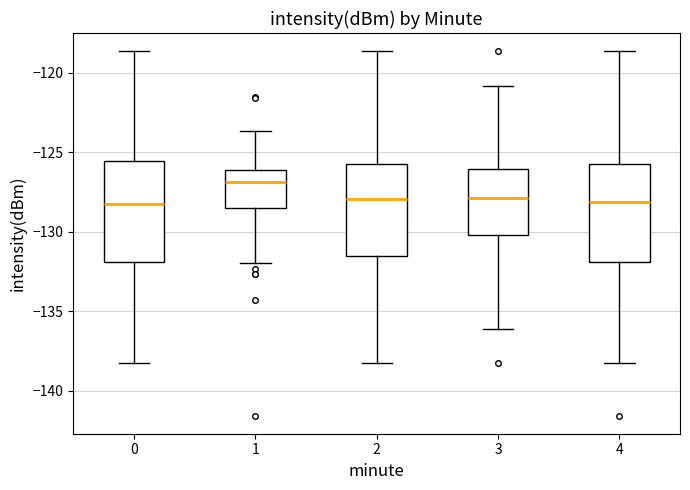

Reading left to right, transcribe this box plot: for each box, give where its median line is, the range the box spans, and where its two whiskers end, as read against the y-axis. The values are not printed on the chart, so give them approximately, as read against the axis.

0: median -128.5, box -132.0 to -125.5, whiskers -138.0 to -118.5
1: median -127.0, box -128.5 to -126.0, whiskers -132.0 to -123.5
2: median -128.0, box -131.5 to -125.5, whiskers -138.0 to -118.5
3: median -128.0, box -130.0 to -126.0, whiskers -136.0 to -121.0
4: median -128.0, box -132.0 to -125.5, whiskers -138.0 to -118.5